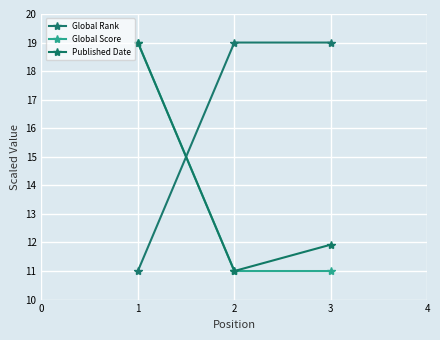

Reading right to left, list all the values displayed in this chart.

Global Rank: 19.0	19.0	11.0
Global Score: 11.0	11.0	19.0
Published Date: 11.9	11.0	19.0